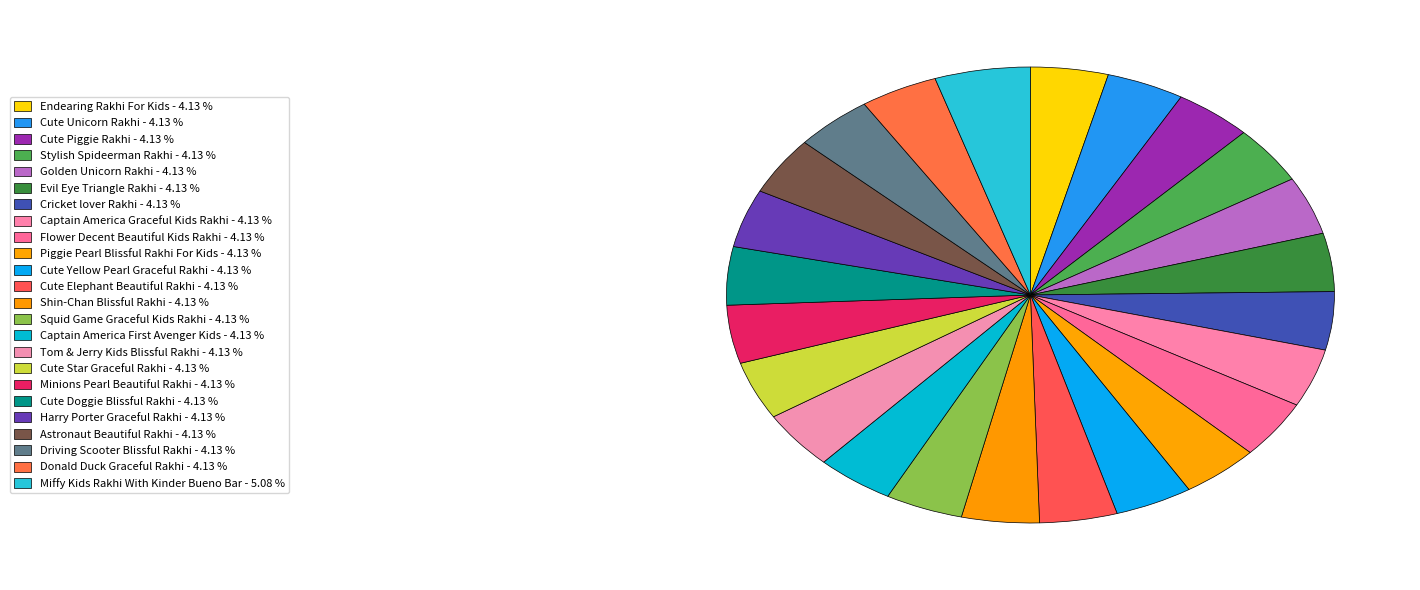

How many slices are in this pie chart?

24